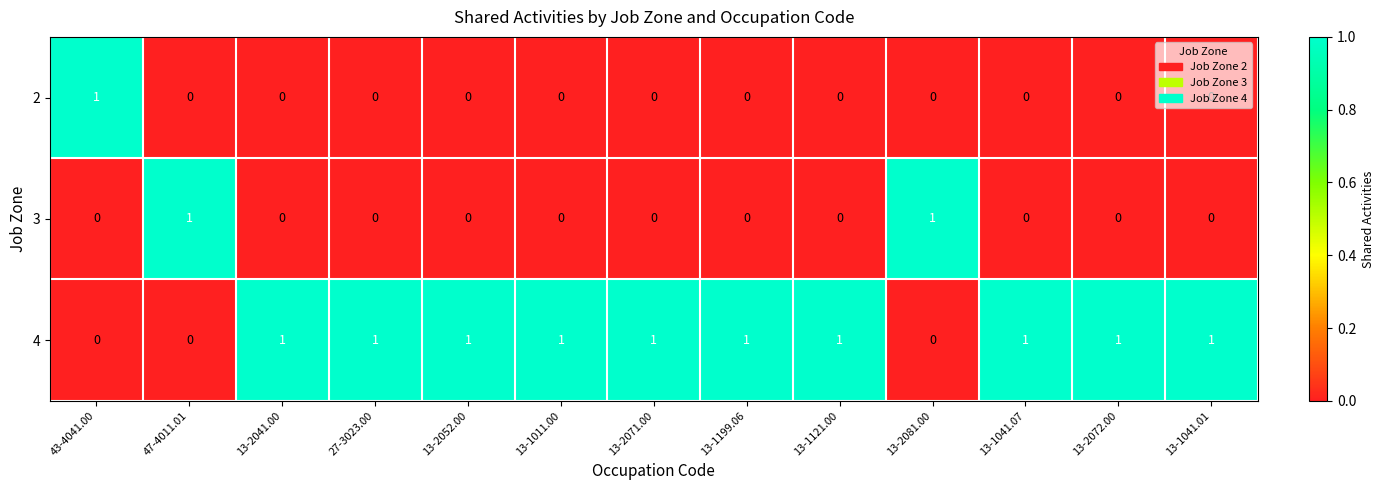

The value of 4 at 13-1121.00 is 1. True or false?

True